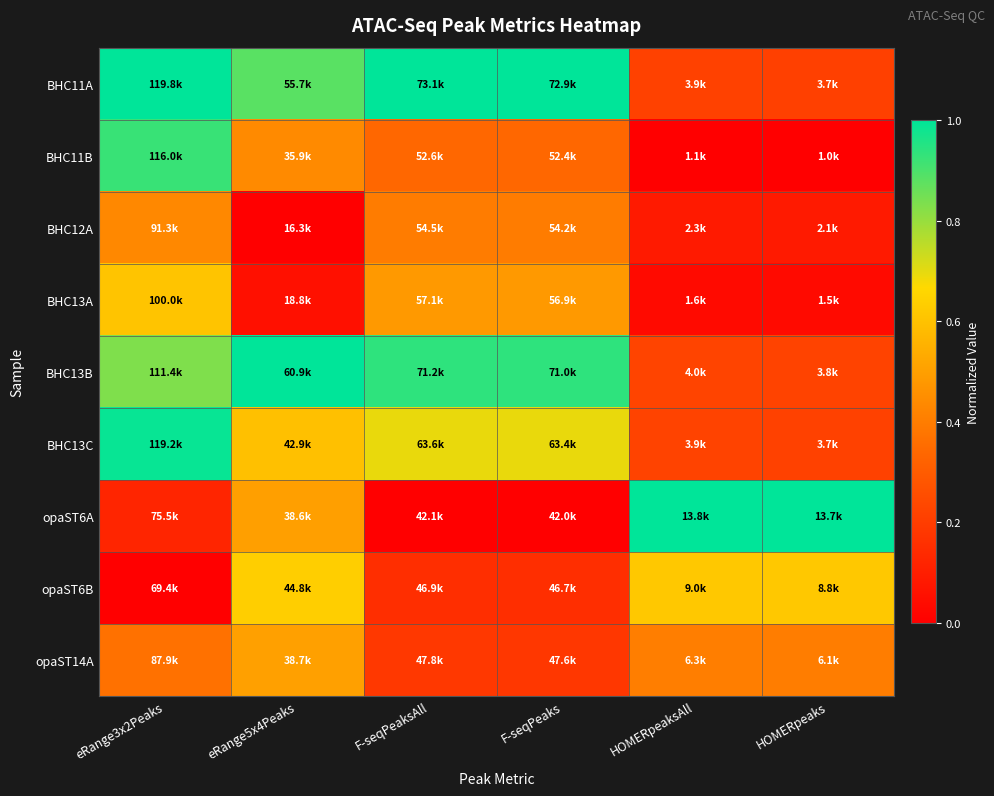

Which has a higher value, eRange3x2Peaks or eRange5x4Peaks?

eRange3x2Peaks